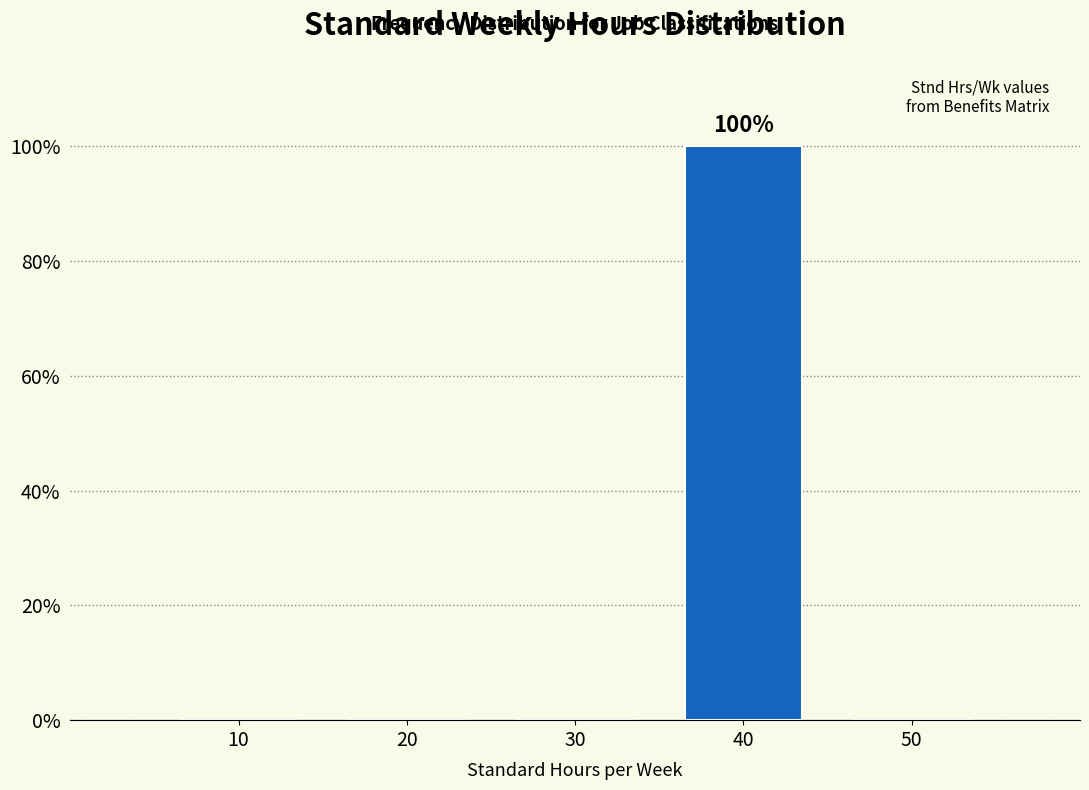

Reading left to right, what are all the values shown in this chart?

10=0	20=0	30=0	40=100	50=0